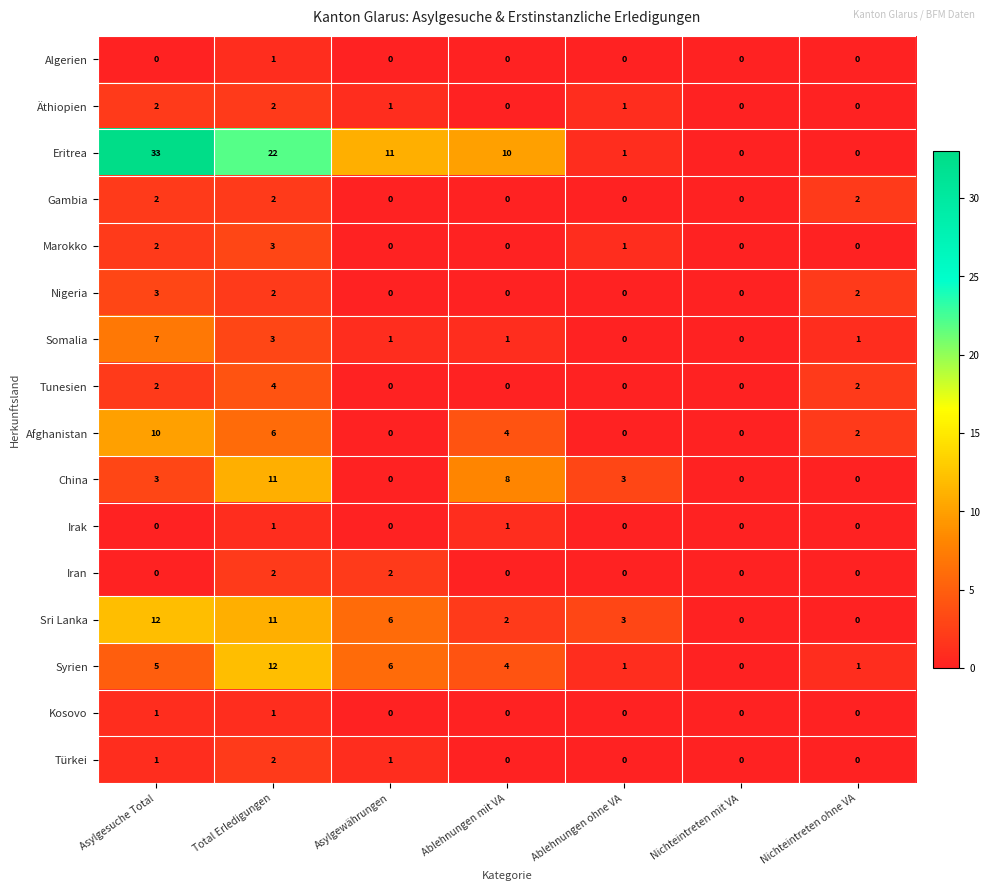

What is the maximum value shown in the chart?

33